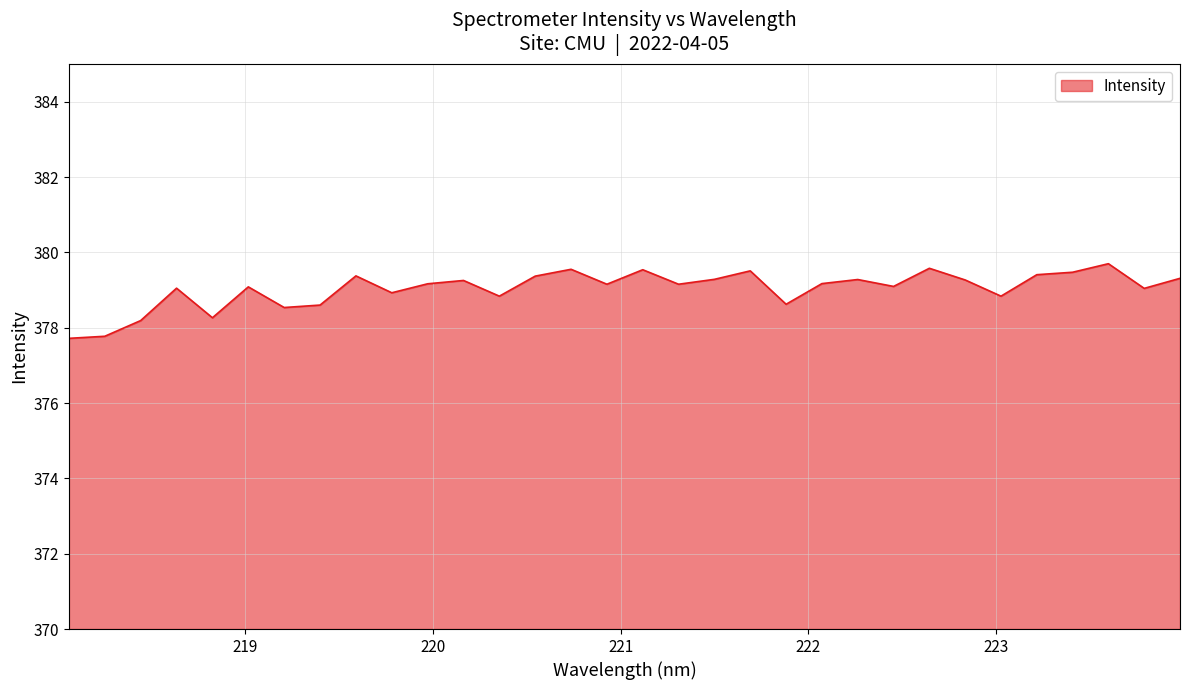

What is the minimum value shown in the chart?

377.7